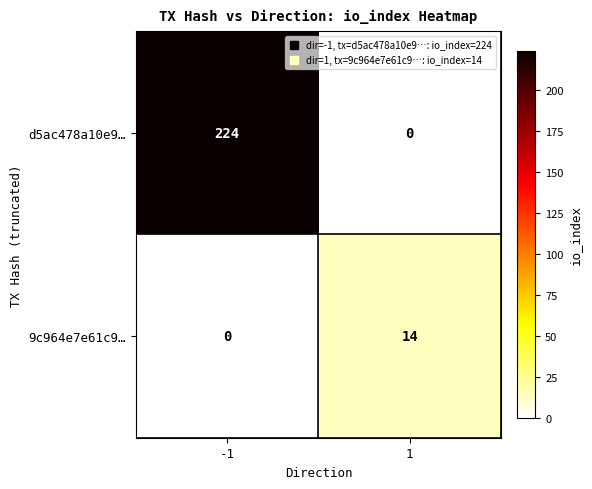

What is the sum of the 9c964e7e61c9… values at 1 and -1?

14